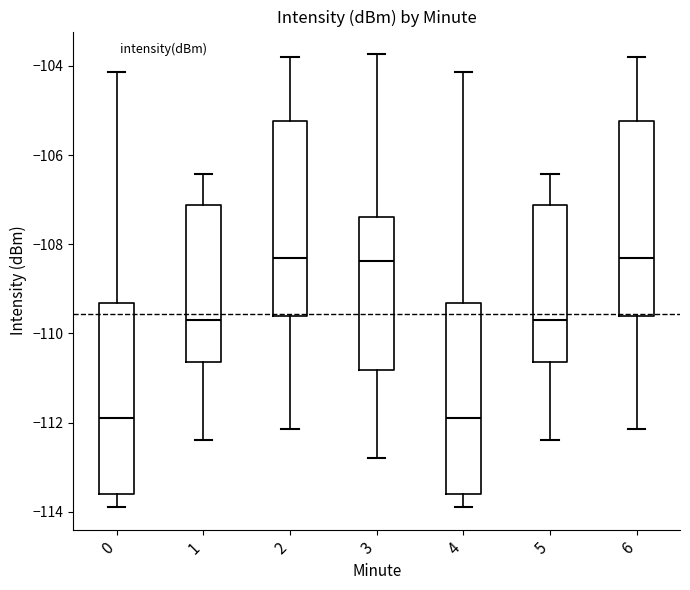

Reading left to right, read every box against the y-axis: the position of its median line, the range the box covers, and the ends of its whiskers. The values are not printed on the chart, so give them approximately, as read against the axis.

0: median -111.8, box -113.6 to -109.4, whiskers -113.8 to -104.2
1: median -109.6, box -110.6 to -107.2, whiskers -112.4 to -106.4
2: median -108.2, box -109.6 to -105.2, whiskers -112.2 to -103.8
3: median -108.4, box -110.8 to -107.4, whiskers -112.8 to -103.8
4: median -111.8, box -113.6 to -109.4, whiskers -113.8 to -104.2
5: median -109.6, box -110.6 to -107.2, whiskers -112.4 to -106.4
6: median -108.2, box -109.6 to -105.2, whiskers -112.2 to -103.8